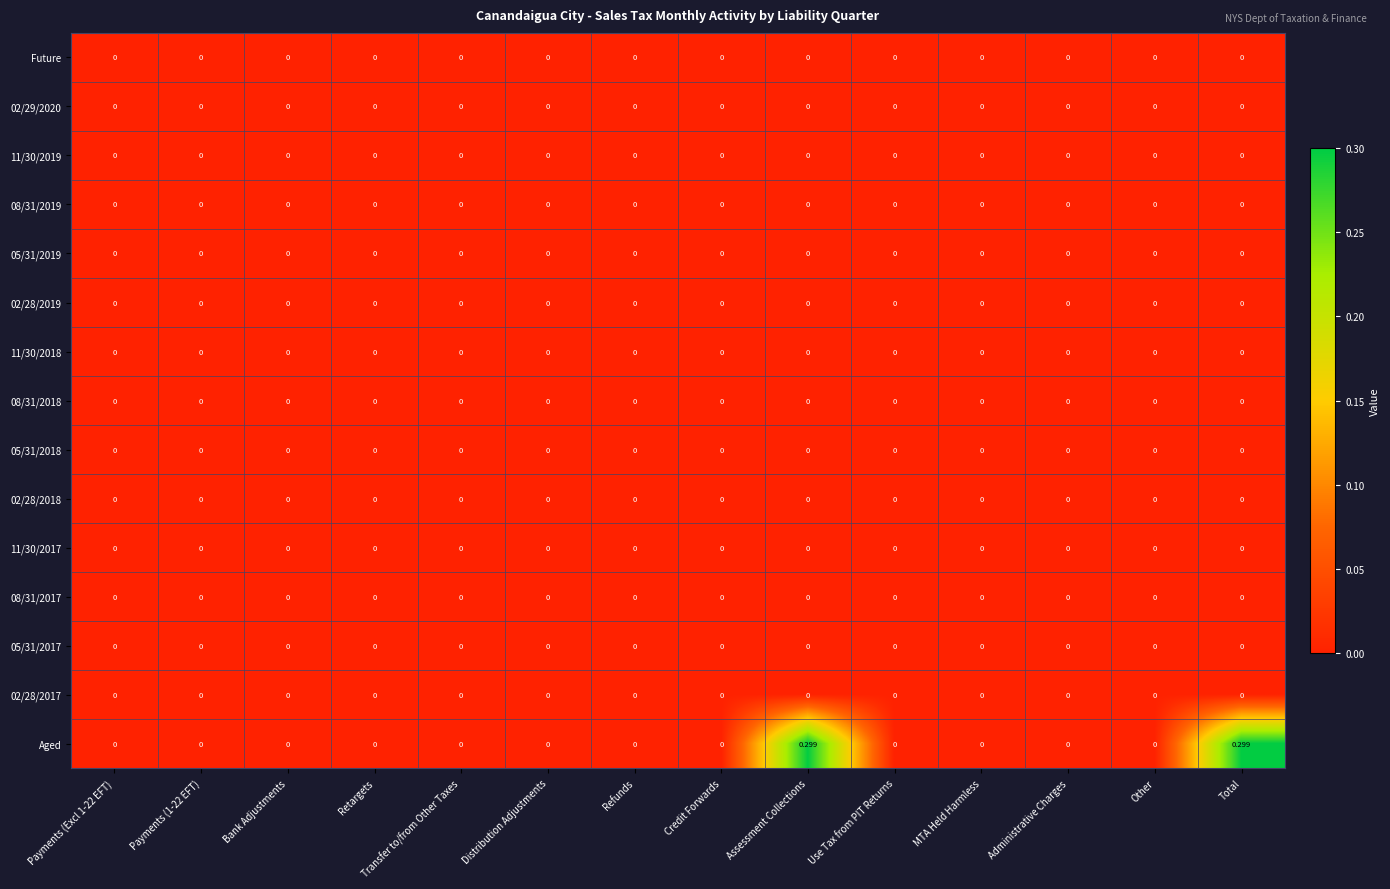

Which series has the largest total across all categories?

Aged